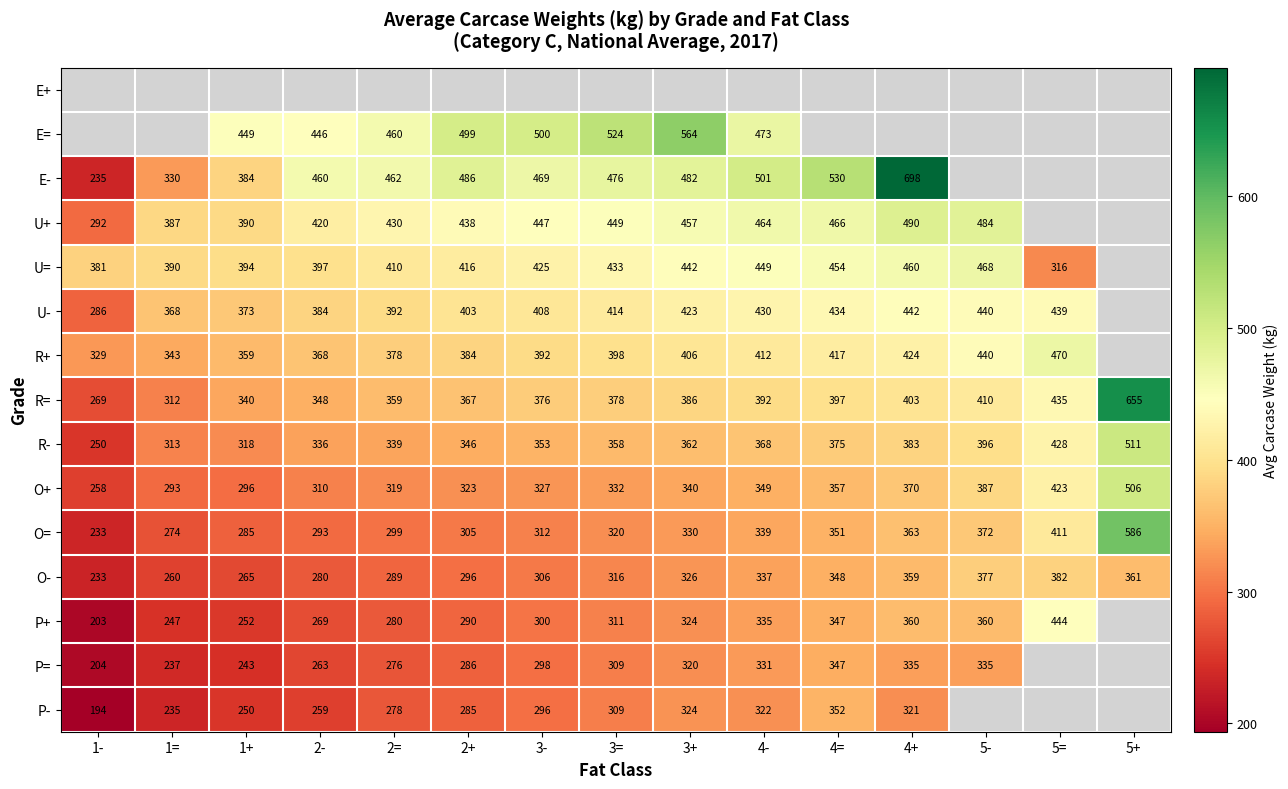

How many data points in R= are less than 378?

7